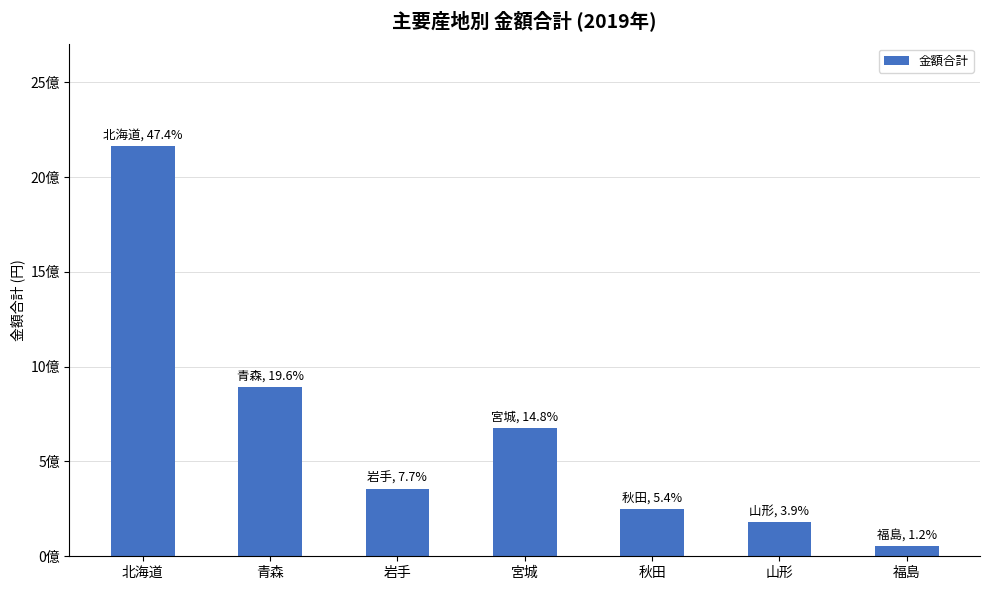

Which has a higher value, 宮城 or 青森?

青森